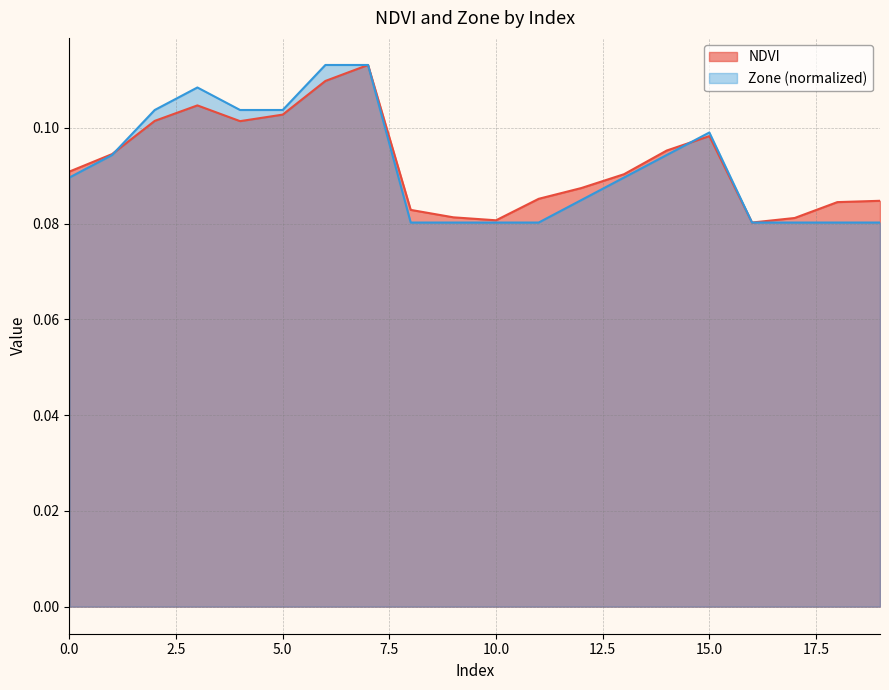

Reading left to right, what are all the values shown in this chart?

NDVI: 0=0.1	1=0.1	2=0.1	3=0.1	4=0.1	5=0.1	6=0.1	7=0.1	8=0.1	9=0.1	10=0.1	11=0.1	12=0.1	13=0.1	14=0.1	15=0.1	16=0.1	17=0.1	18=0.1	19=0.1
Zone: 0=0.1	1=0.1	2=0.1	3=0.1	4=0.1	5=0.1	6=0.1	7=0.1	8=0.1	9=0.1	10=0.1	11=0.1	12=0.1	13=0.1	14=0.1	15=0.1	16=0.1	17=0.1	18=0.1	19=0.1